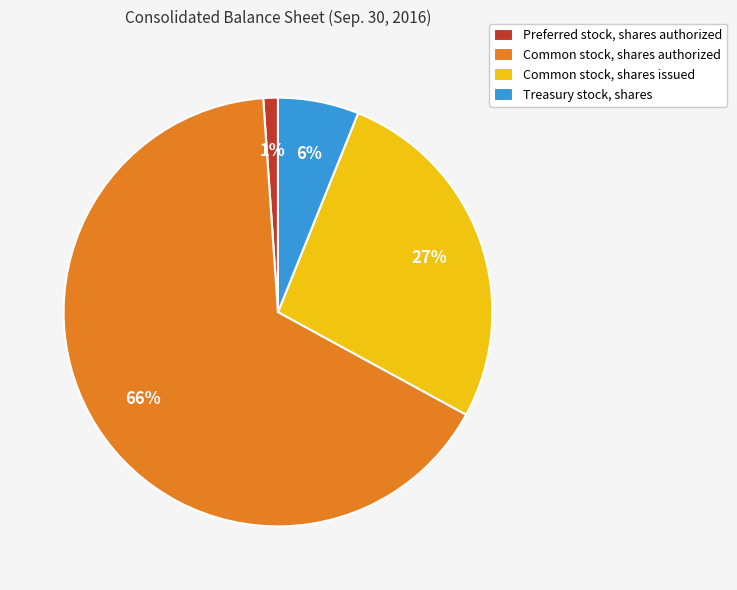

Is it true that Preferred stock, shares authorized is 1% of the pie?

True